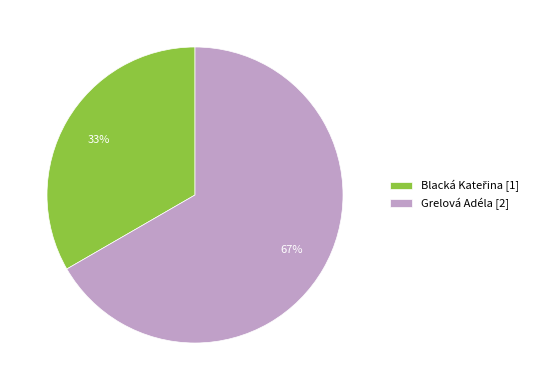

How many slices are in this pie chart?

2